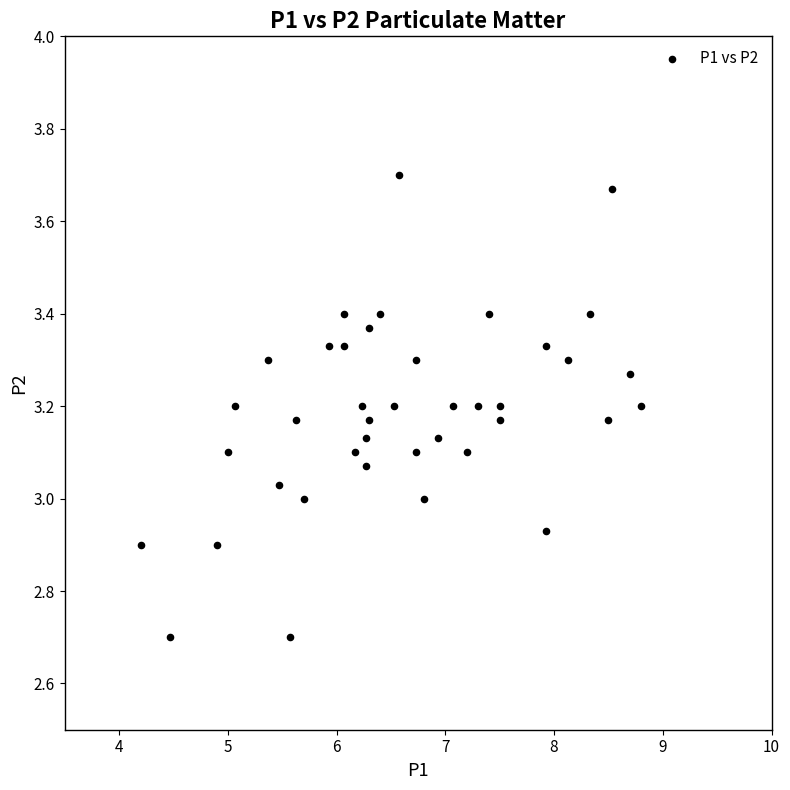

What is the range of X values (max minus min)?

4.6